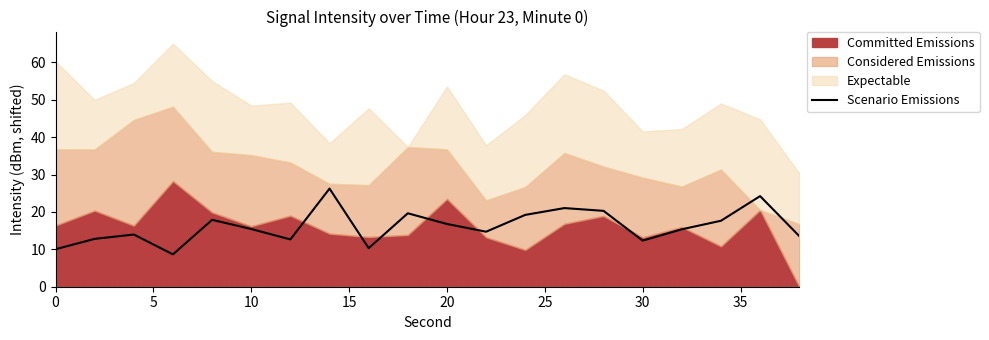

The value of Scenario Emissions at 20 is 25.1. True or false?

False